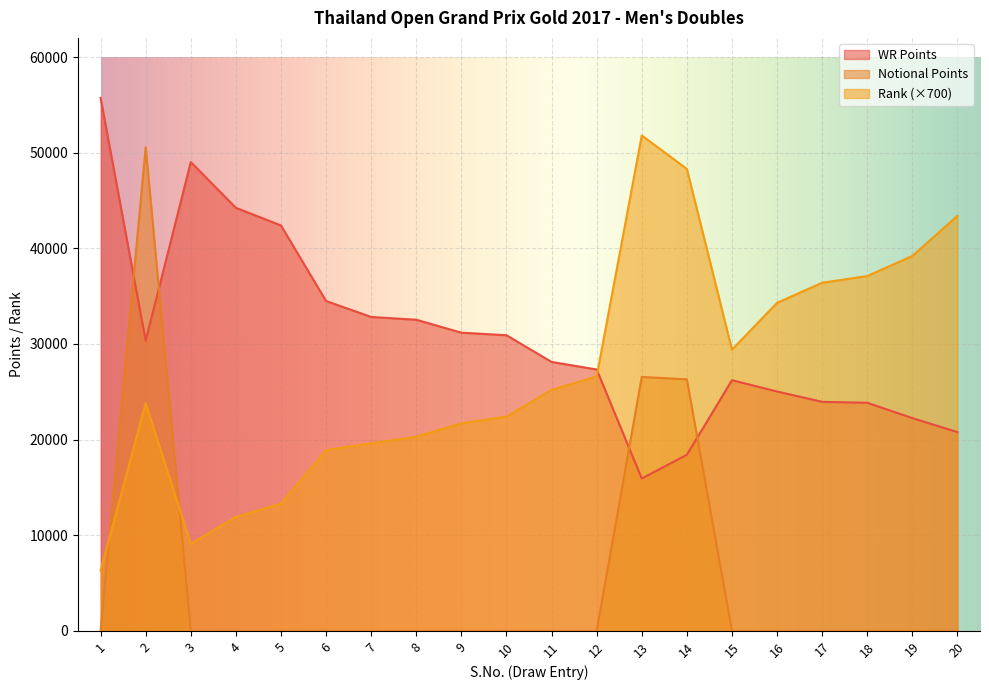

True or false: Notional Points has more than 2 points higher than both neighbors.

False